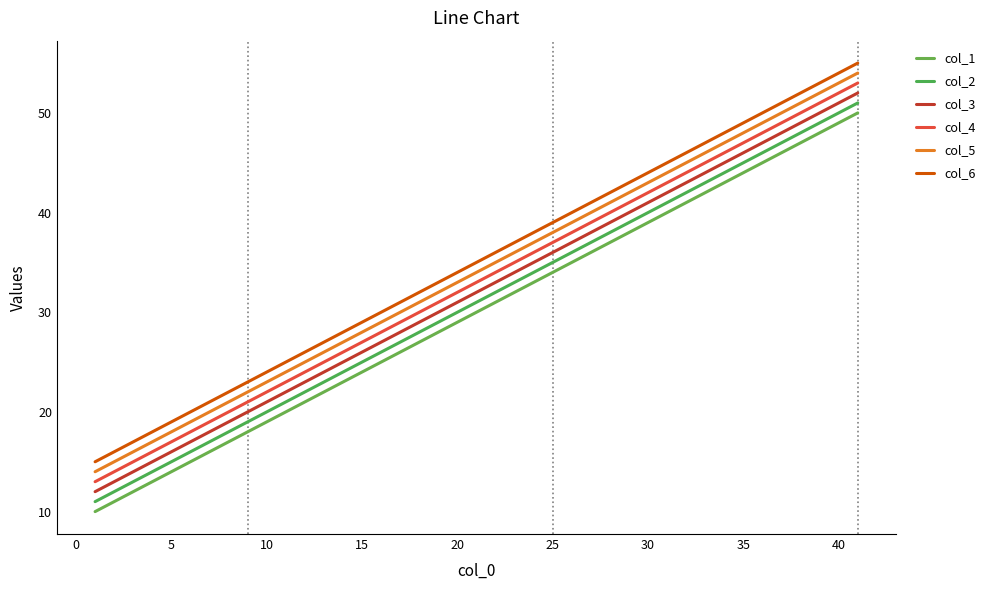

How many lines are shown in the chart?

6